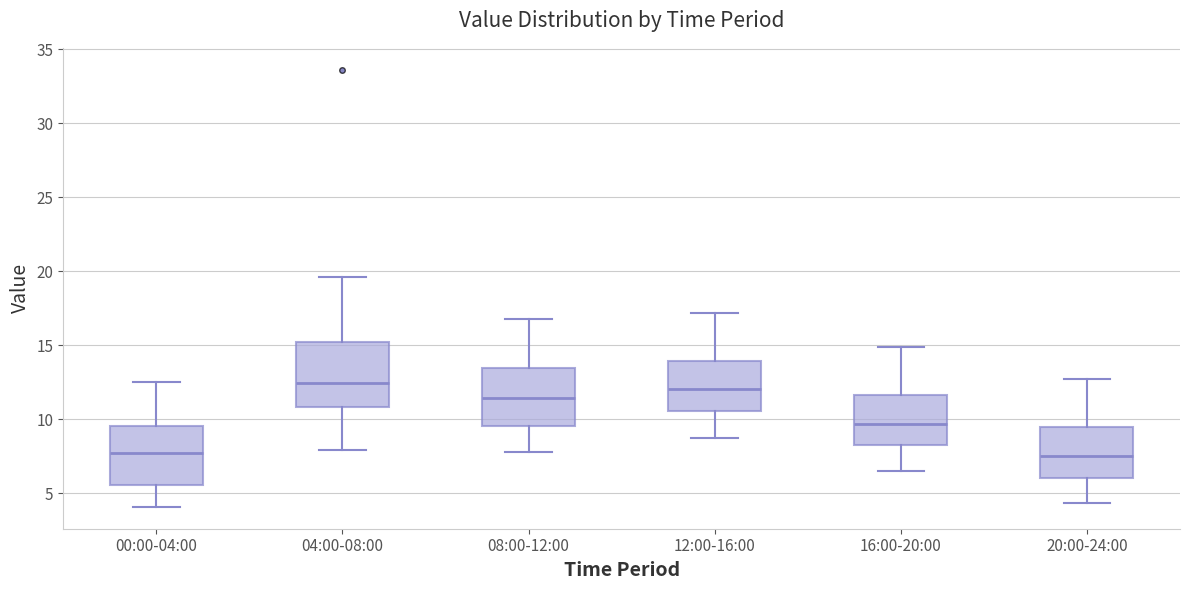

Where is the lower edge of the box for 20:00-24:00 on the y-axis? The values are not printed on the chart, so give them approximately, as read against the axis.

6.0